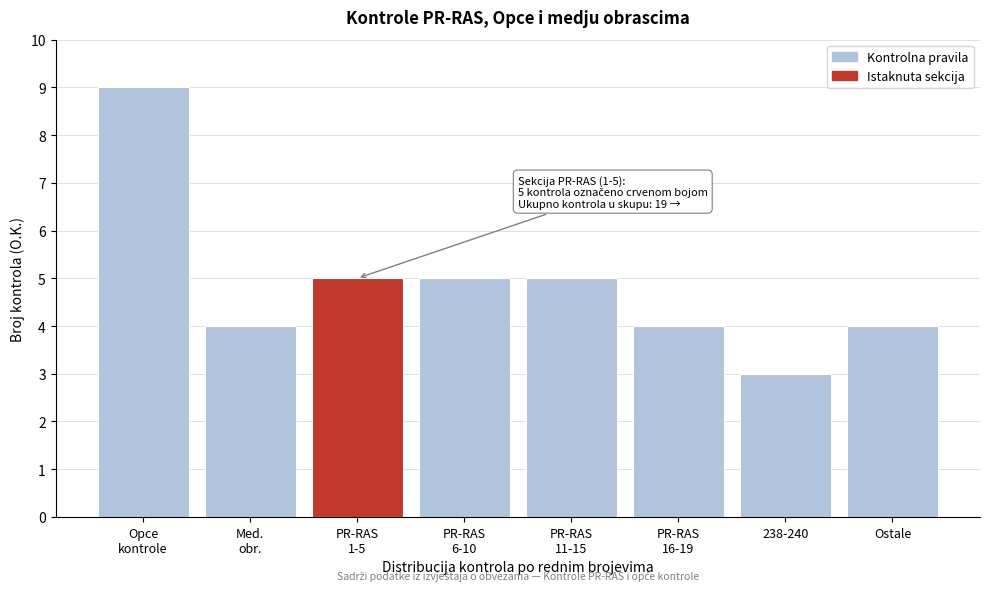

Reading left to right, what are all the values shown in this chart?

9	4	5	5	5	4	3	4